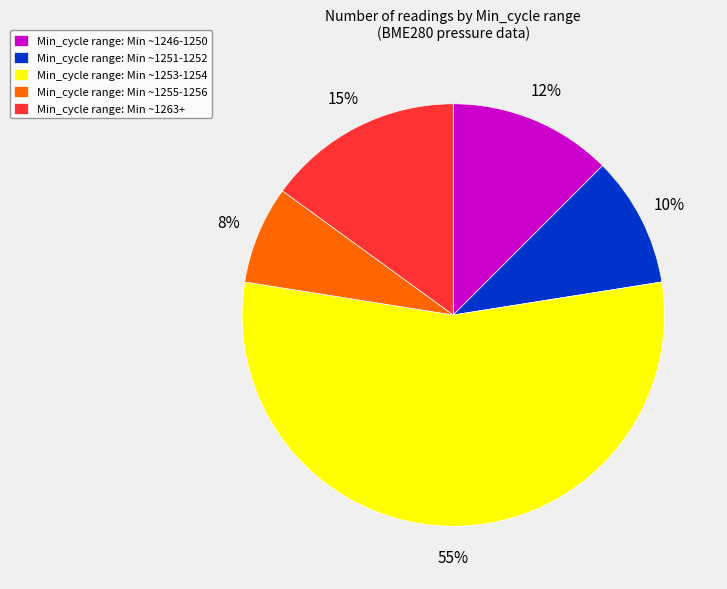

Does Min_cycle range: Min ~1253-1254 represent more than half of the total?

Yes